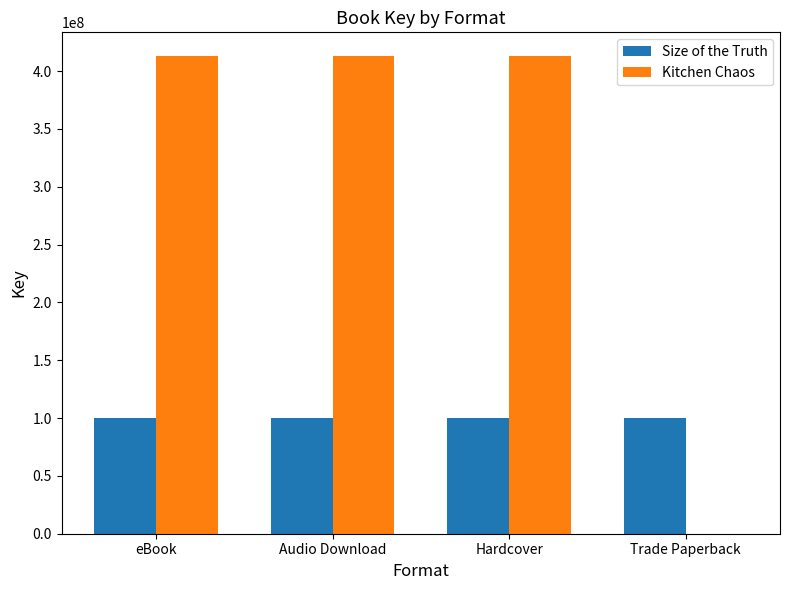

What is the greatest value displayed?

412877516